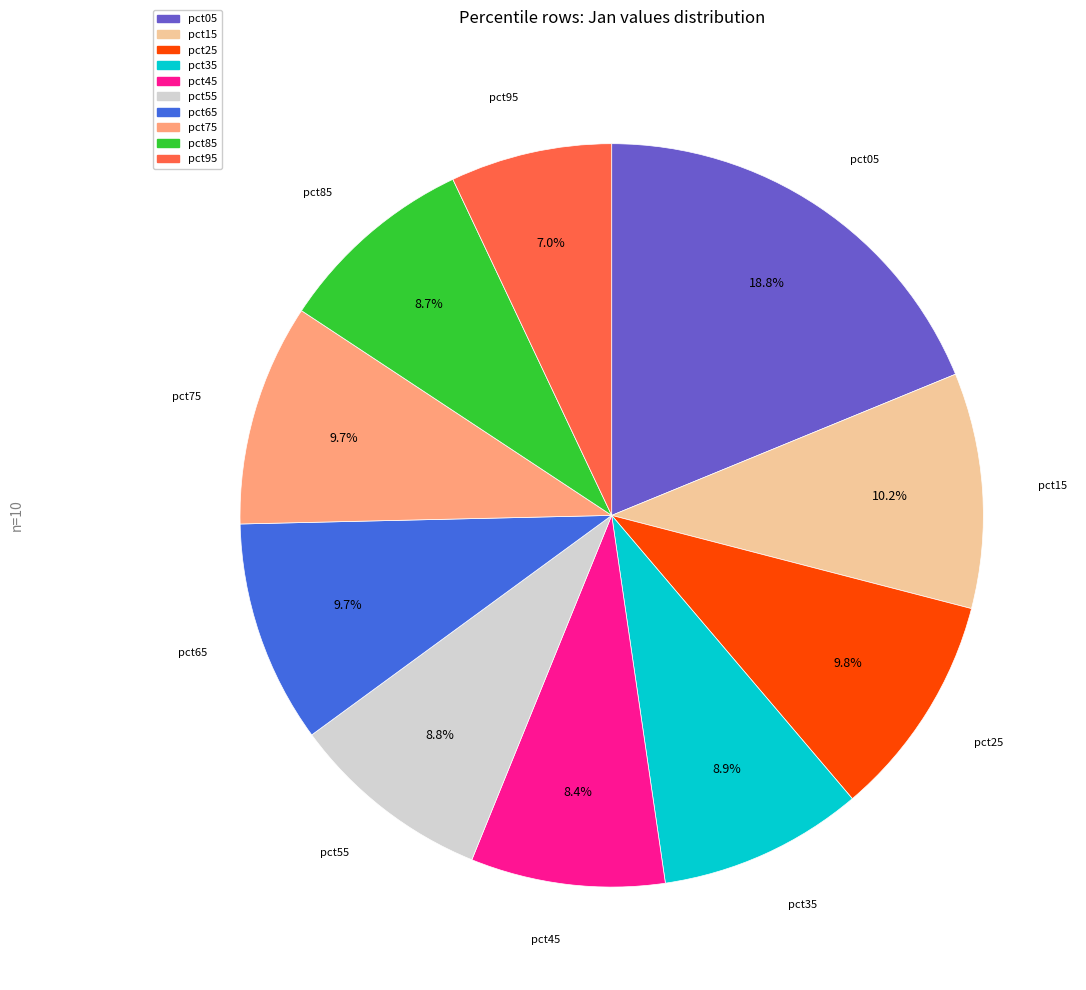

What is the total percentage of pct65 and pct35?

18.6%